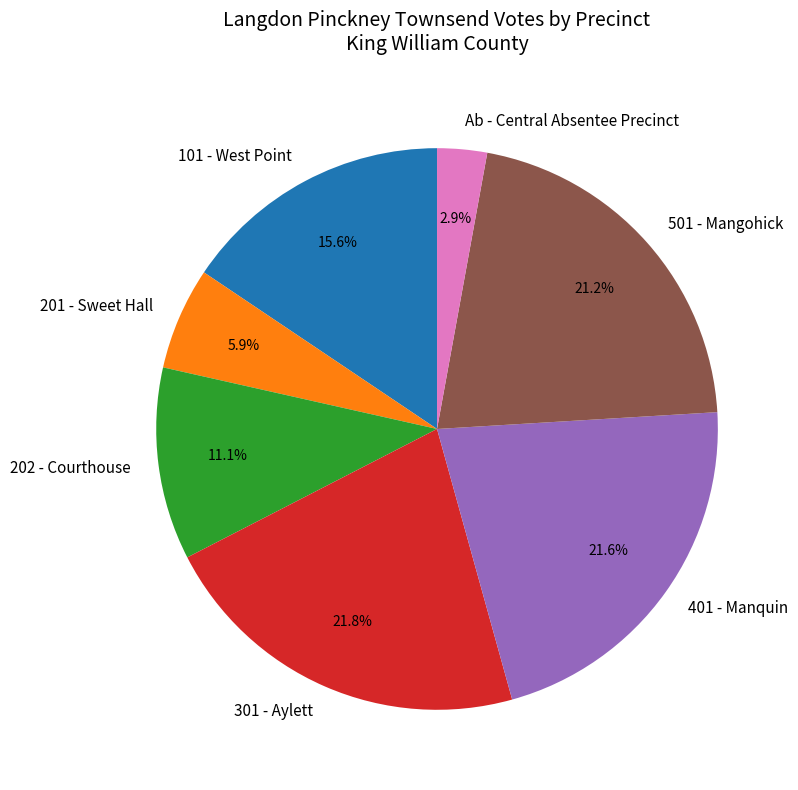

Does 201 - Sweet Hall represent more than half of the total?

No